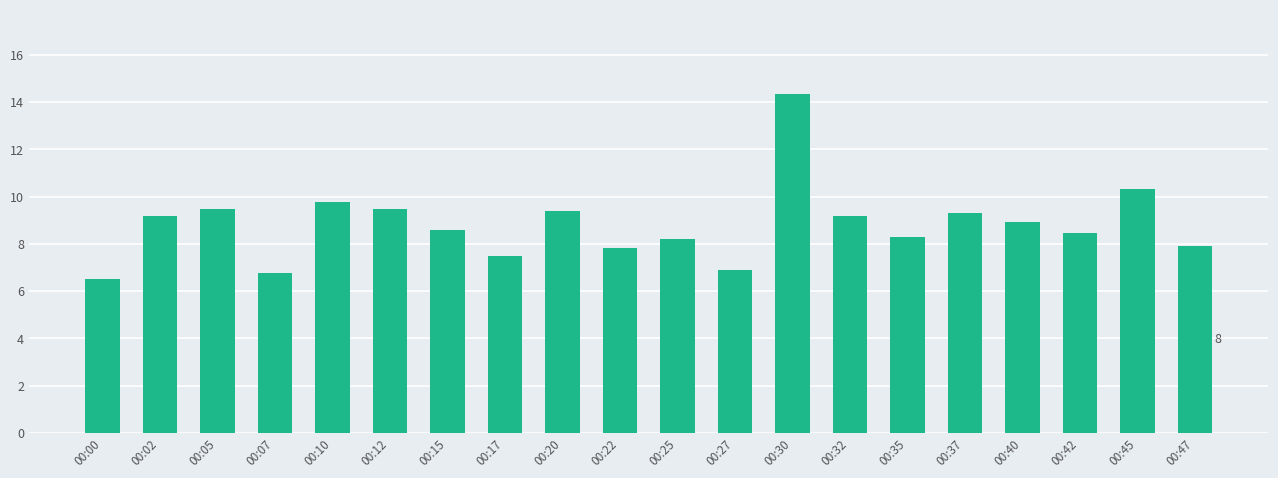

What is the average value?

8.8